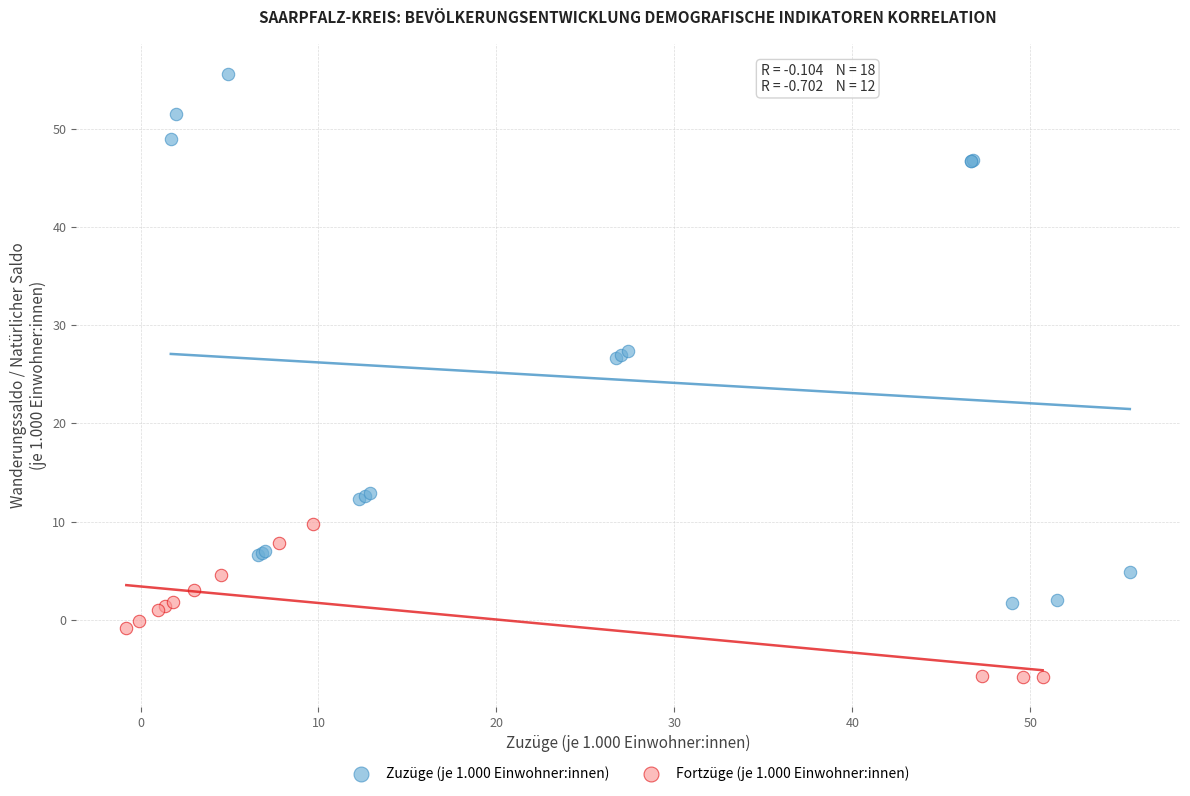

Which series has the widest spread of Y values?

Zuzüge (je 1.000 Einwohner:innen)